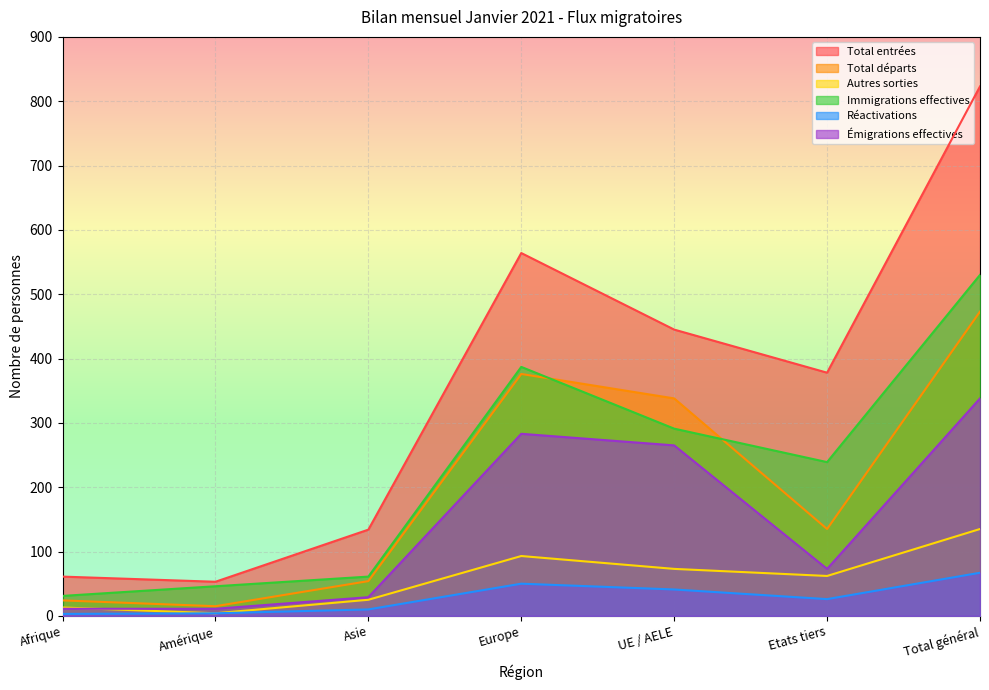

Which series changed the most between Afrique and Amérique?

Immigrations effectives